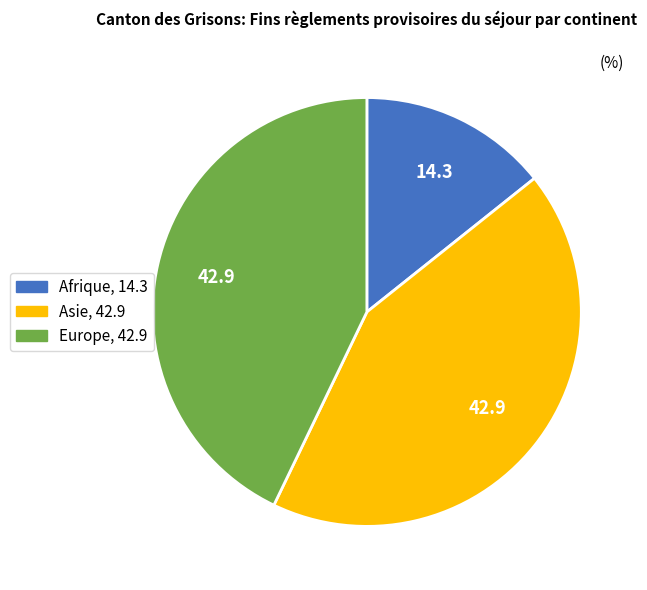

Does any single category account for the majority?

No